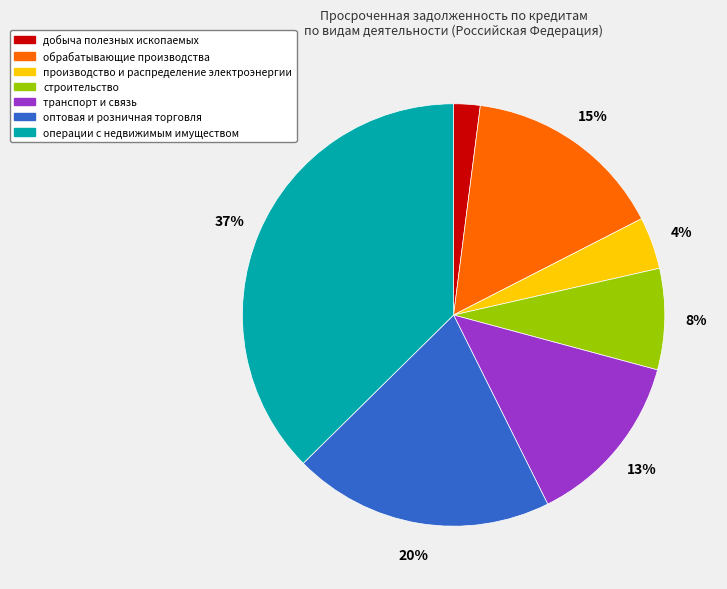

Between операции с недвижимым имуществом and оптовая и розничная торговля, which is larger?

операции с недвижимым имуществом